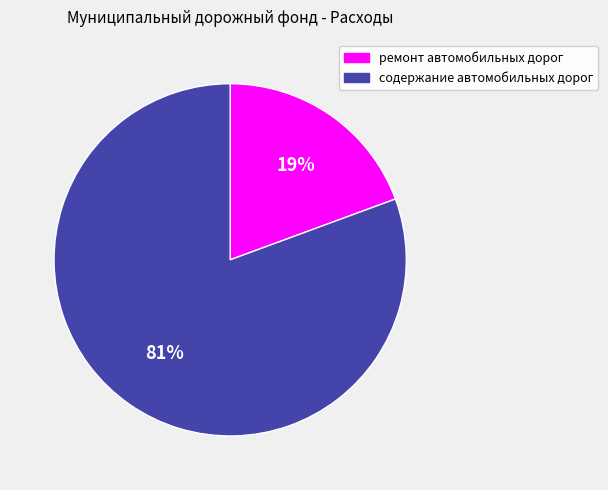

Do ремонт автомобильных дорог and содержание автомобильных дорог together represent more than half of the pie?

Yes